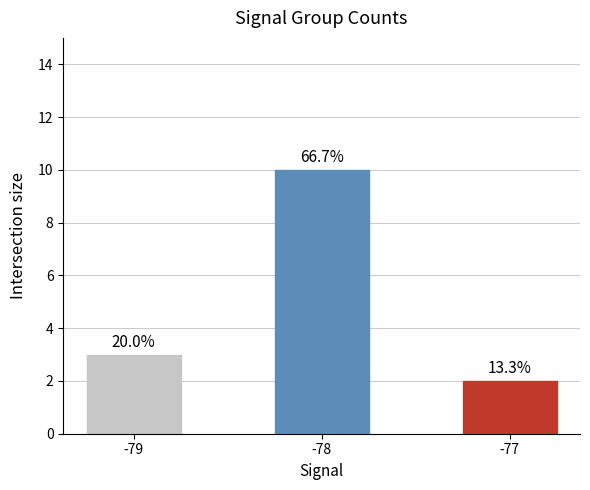

How many bars are there in total?

3